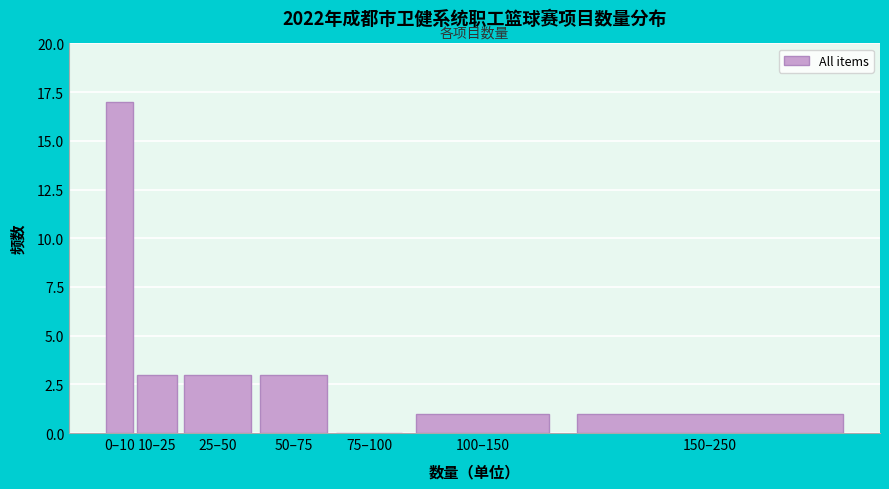

Reading left to right, extract all data points from this chart.

0–10=17	10–25=3	25–50=3	50–75=3	75–100=0	100–150=1	150–250=1